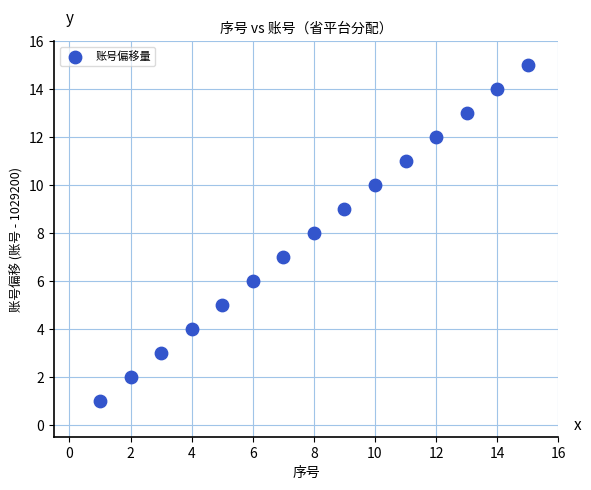

What is the range of X values (max minus min)?

14